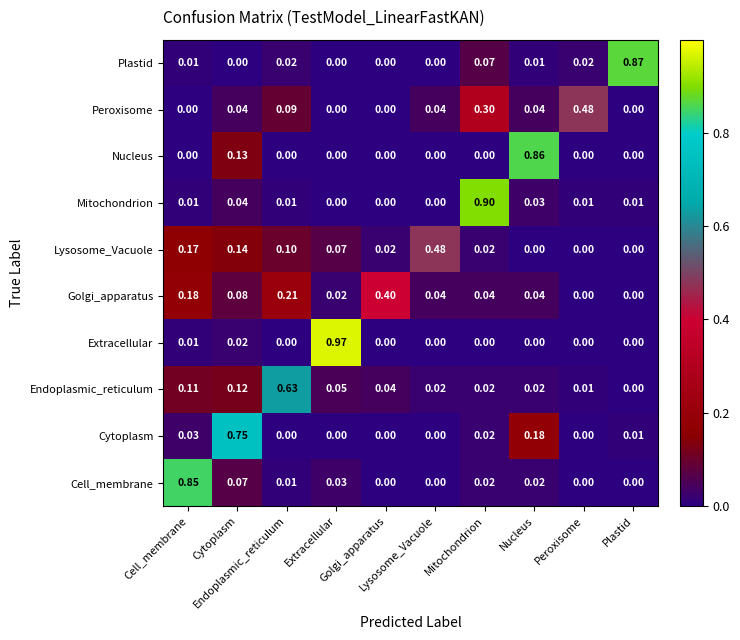

Count the number of categories in the chart.

10